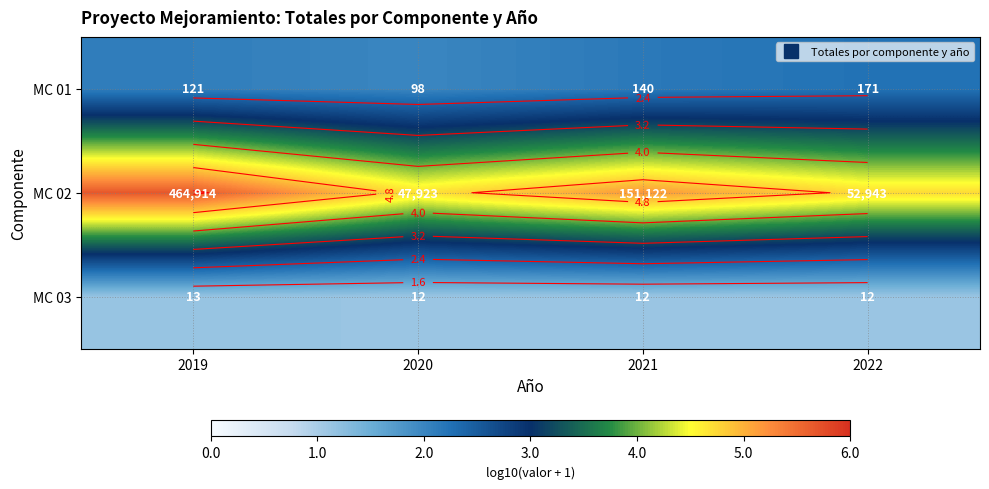

What is the difference between the highest and lowest values at 2020?

3.6